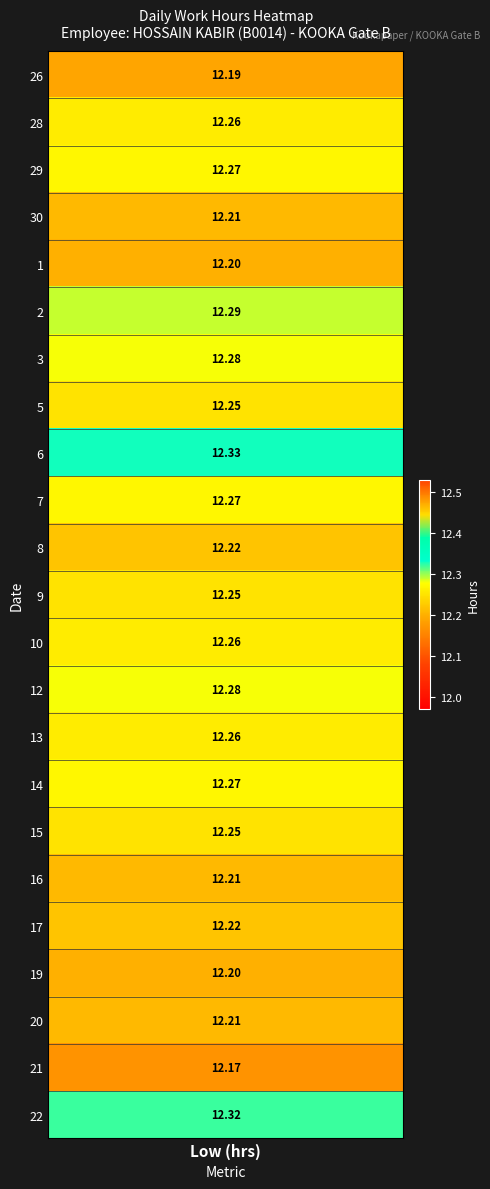

Which series has the largest total across all categories?

6